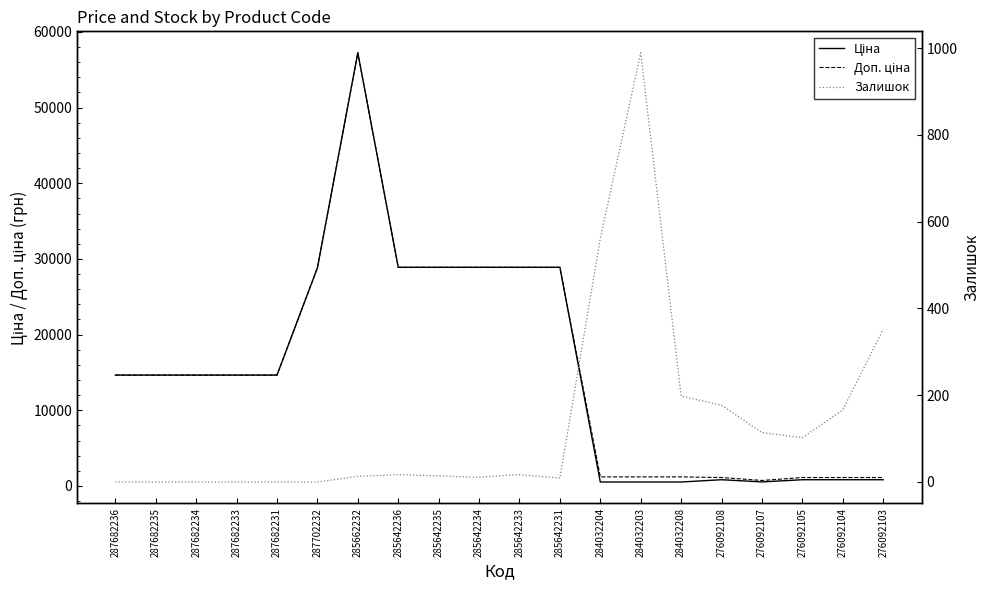

How many lines are shown in the chart?

3